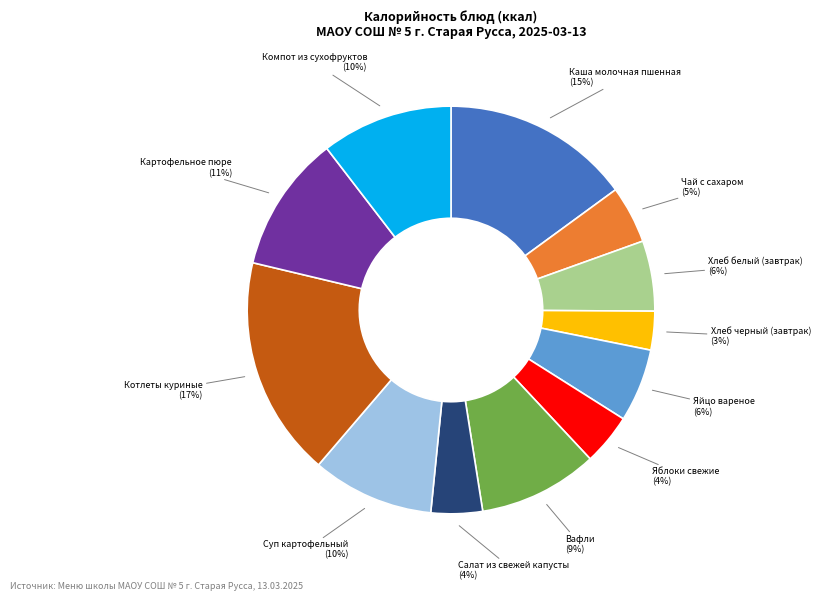

Is there a majority slice in this chart?

No